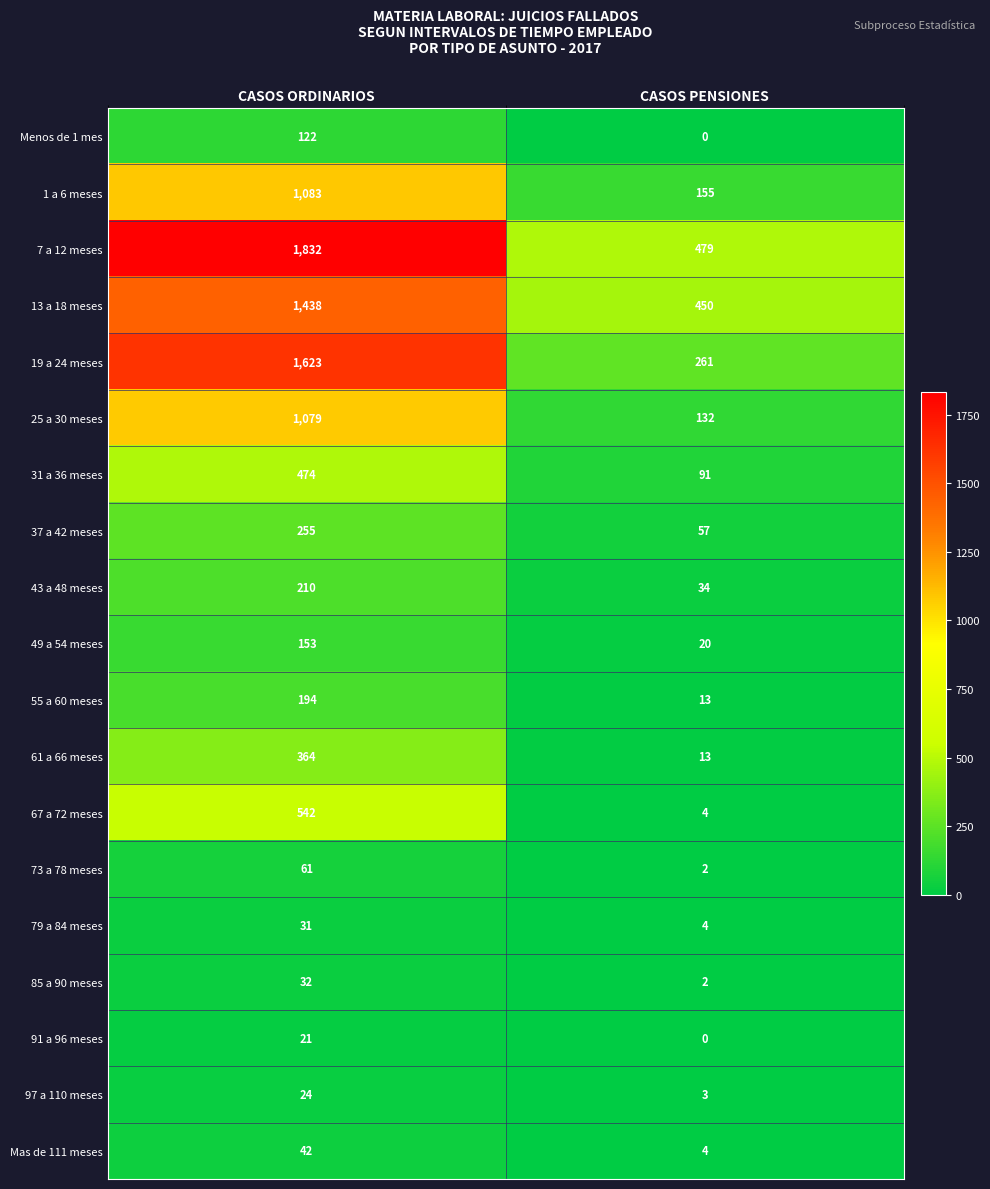

What is the greatest value displayed?

1832